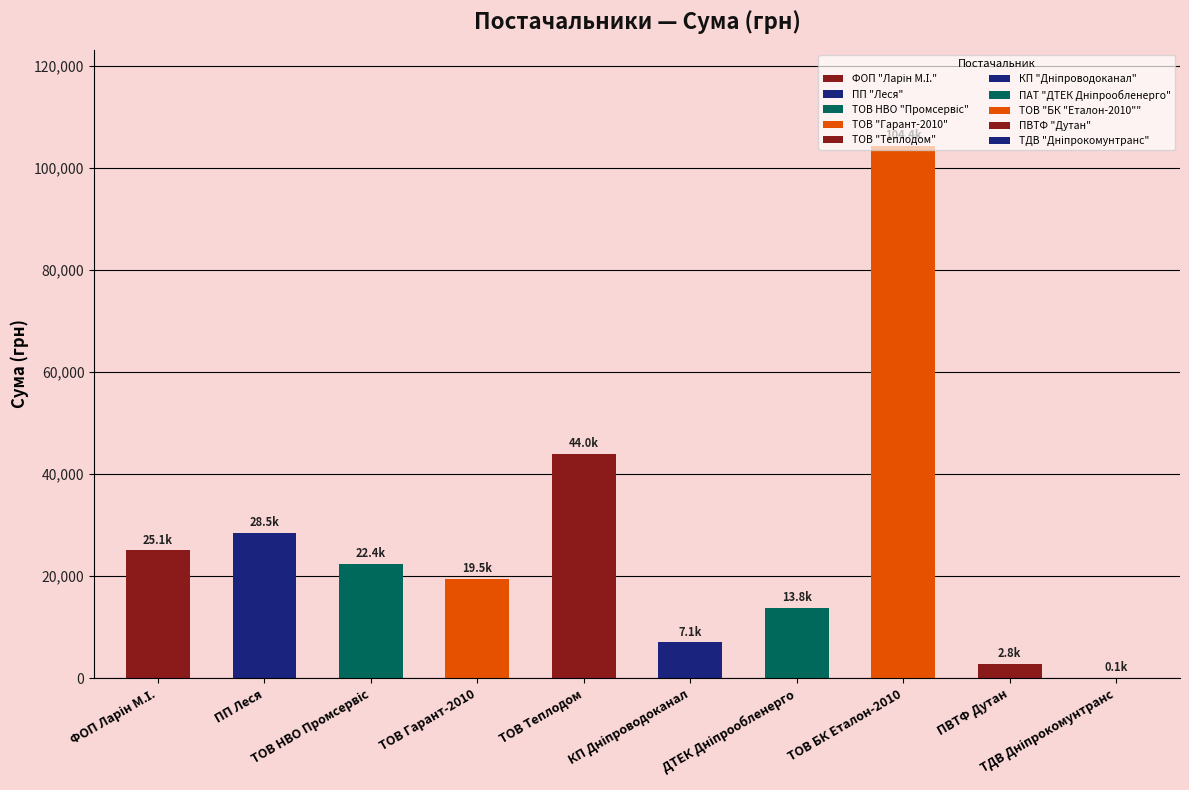

What is the maximum value shown in the chart?

104400.0